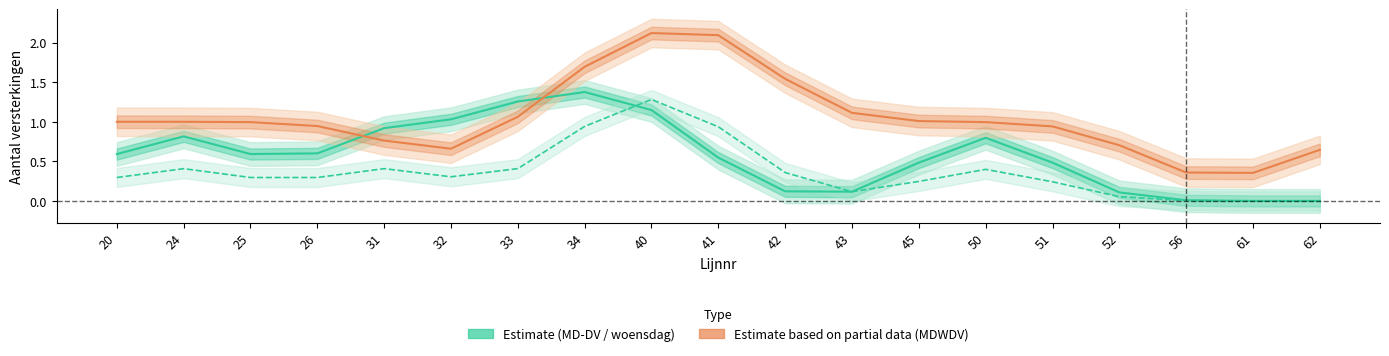

The MD-DV (schooldag) series shows 0.6 at 20. True or false?

True